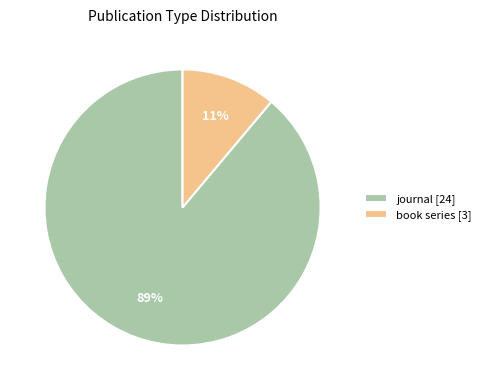

To the nearest percent, what is the difference between the largest and smallest slice percentages?

78%